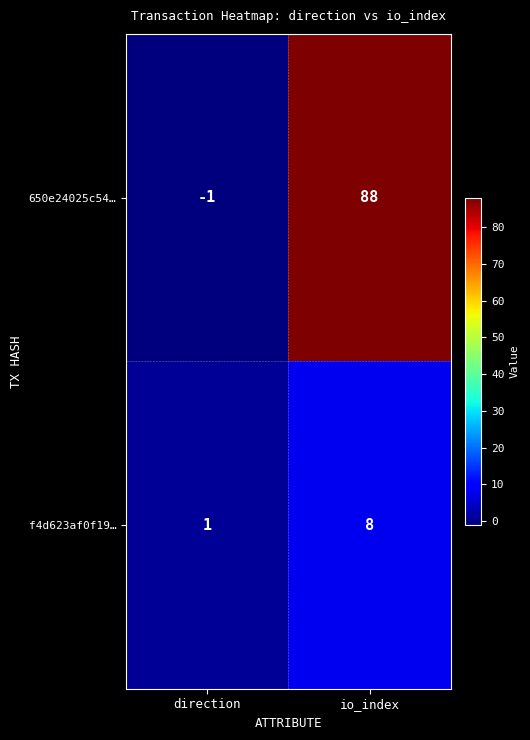

Rank the series at direction from highest to lowest value.

f4d623af0f19…, 650e24025c54…